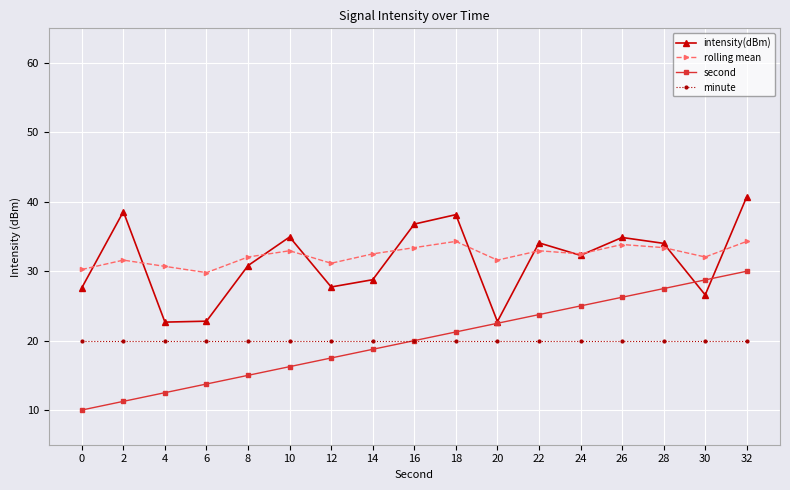

What is the highest value of the intensity(dBm) series?

40.7